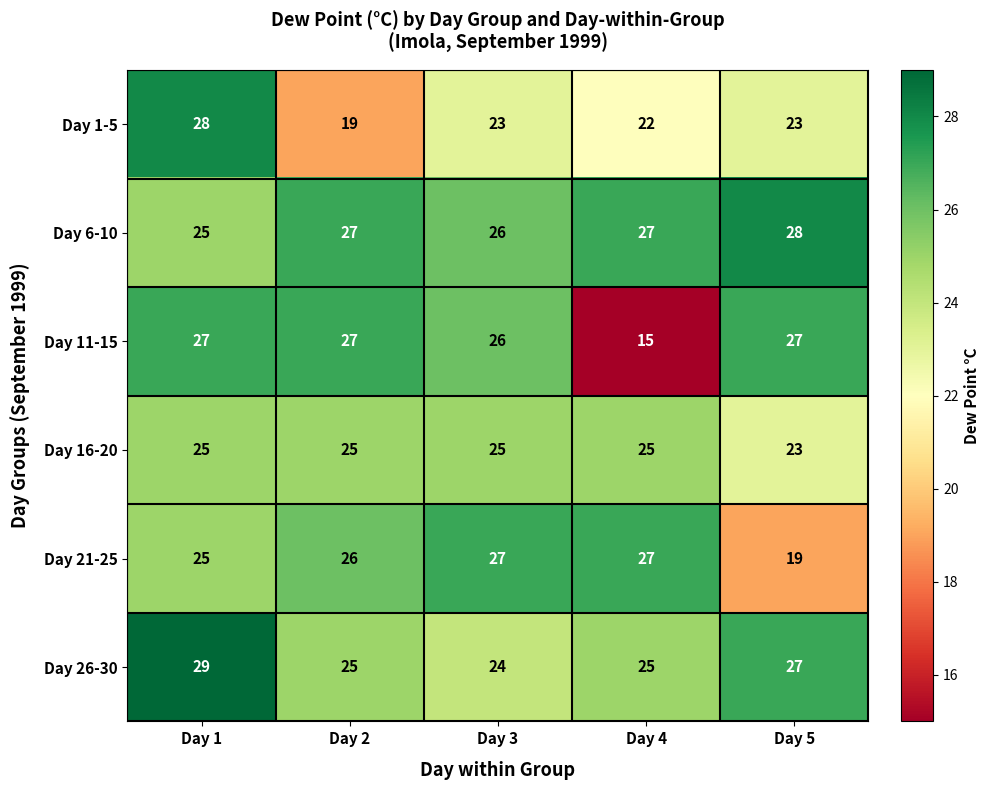

Is it true that Day 21-25 equals 39 at Day 2?

False